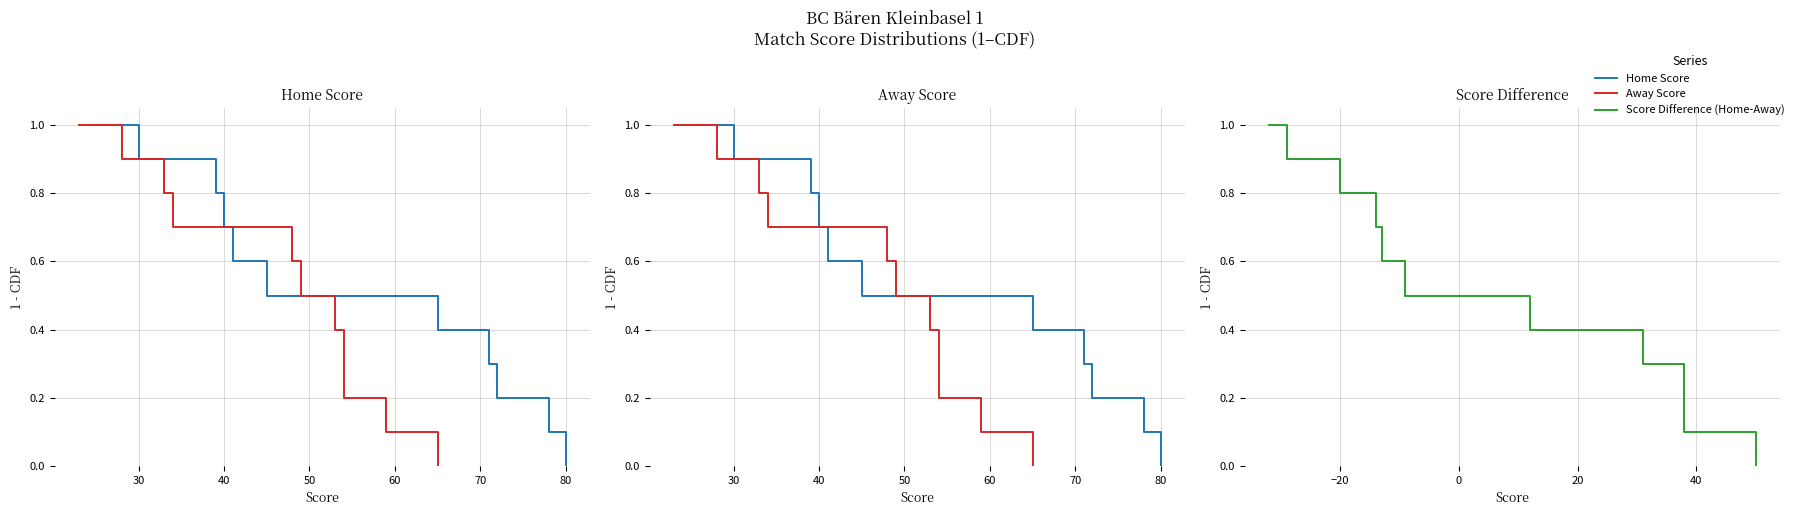

What are all the series names shown in the legend?

Home Score, Away Score, Score Difference (Home-Away)